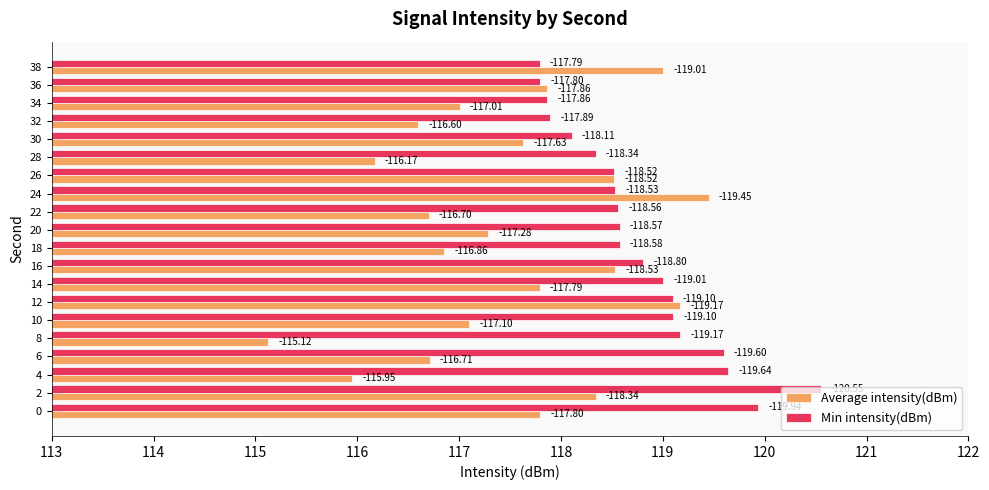

What are all the series names shown in the legend?

Average intensity(dBm), Min intensity(dBm)